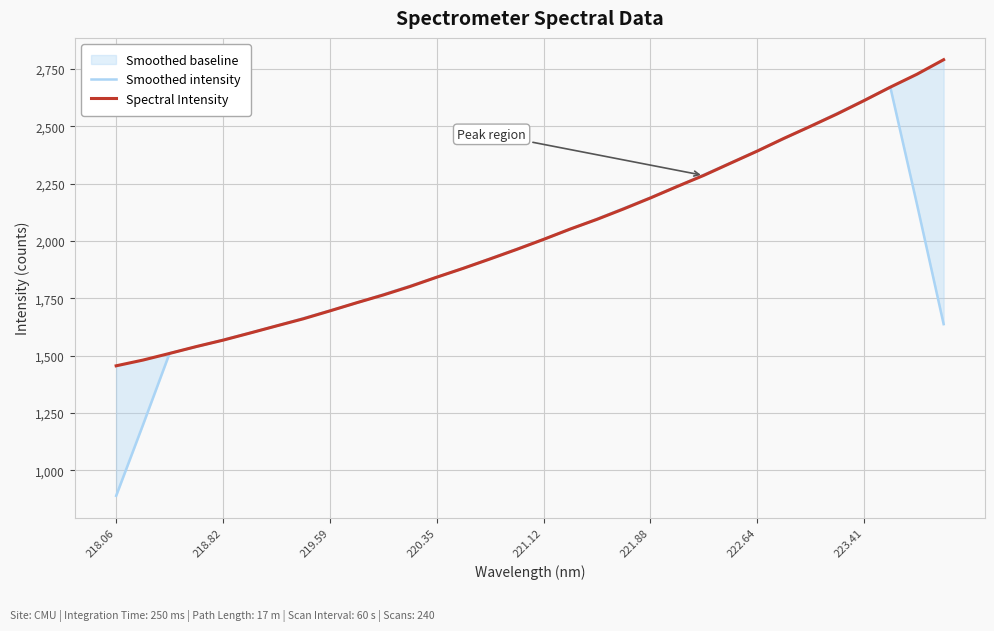

In Smoothed intensity, how many points are higher than both neighbors (excluding endpoints)?

1